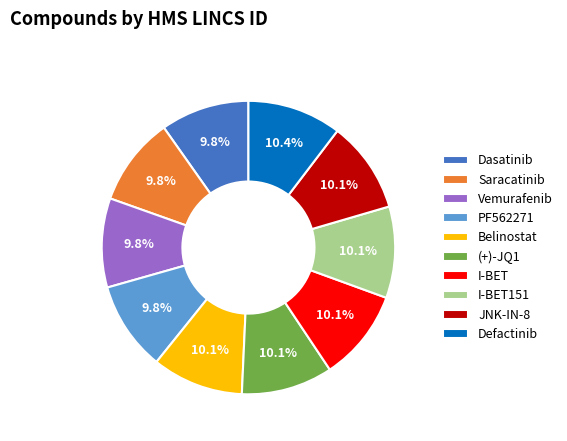

Count the number of slices in the pie.

10